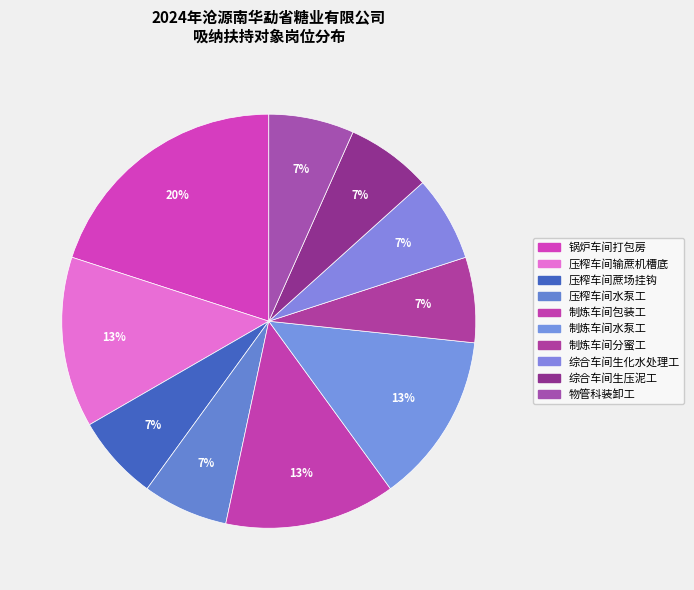

How many segments does this pie chart have?

10